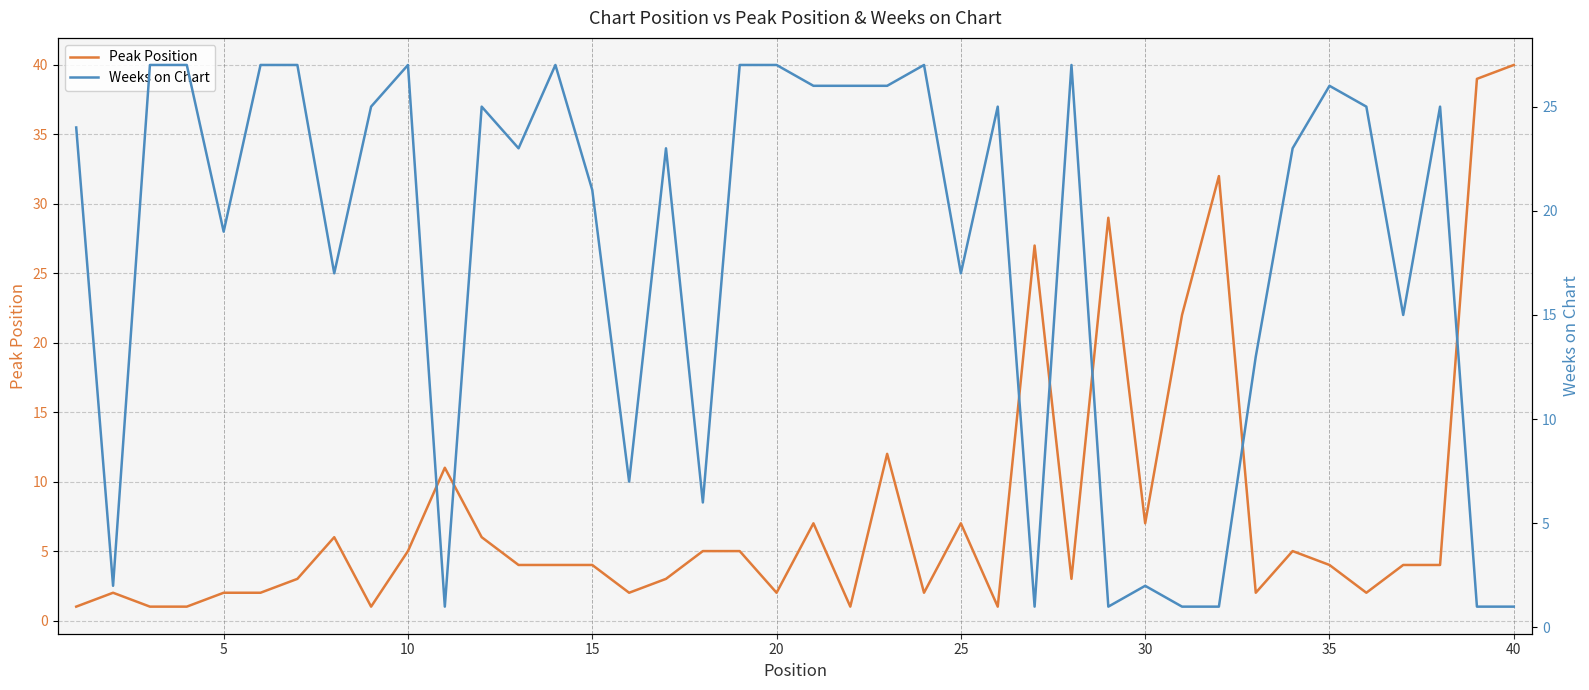

What is the greatest value displayed?

40